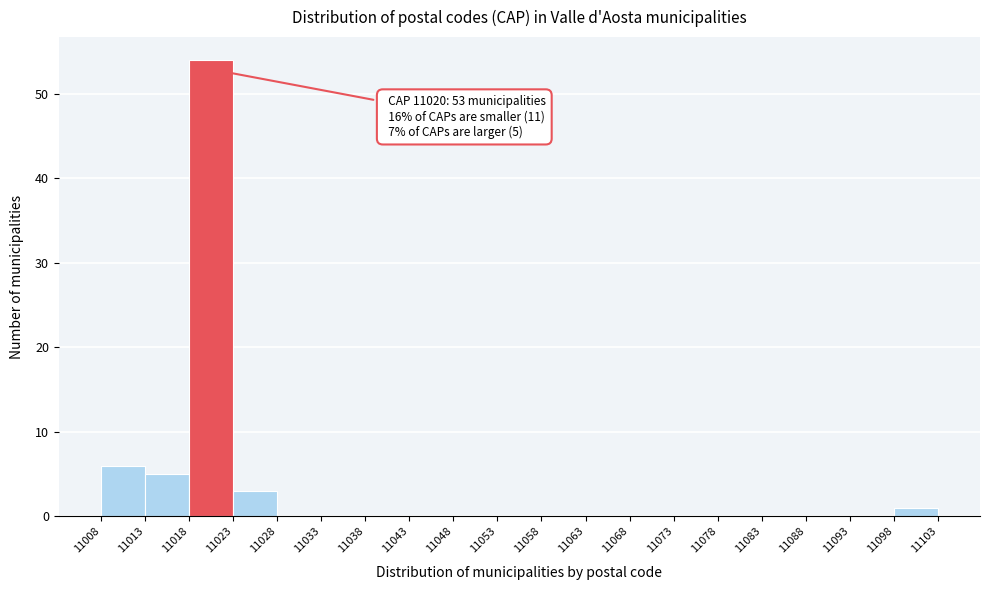

Which range on the x-axis has the tallest bar?

11018 to 11023